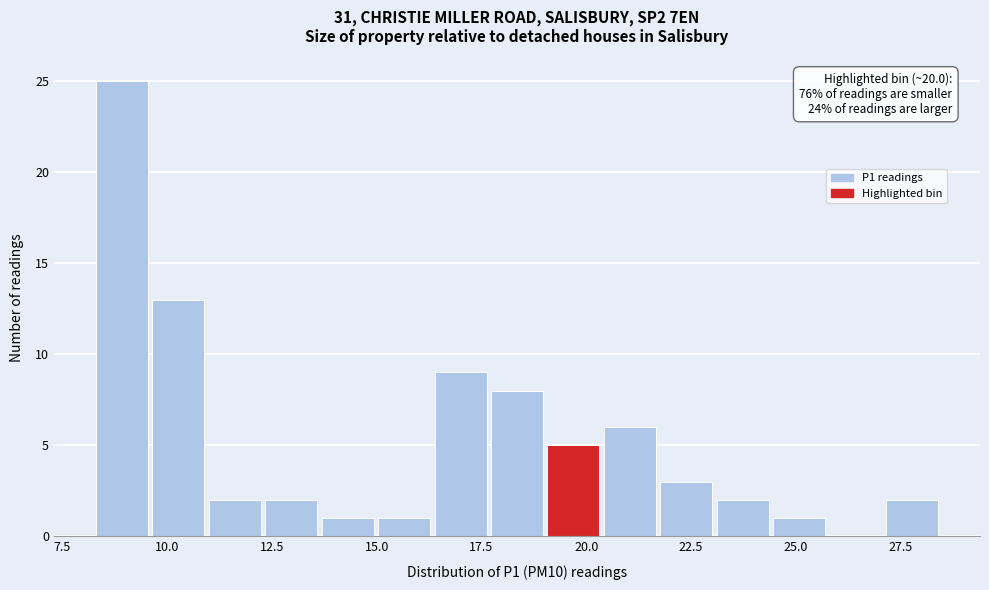

Read against the x-axis, roughly where is the centre of the tallest bar?

9.0